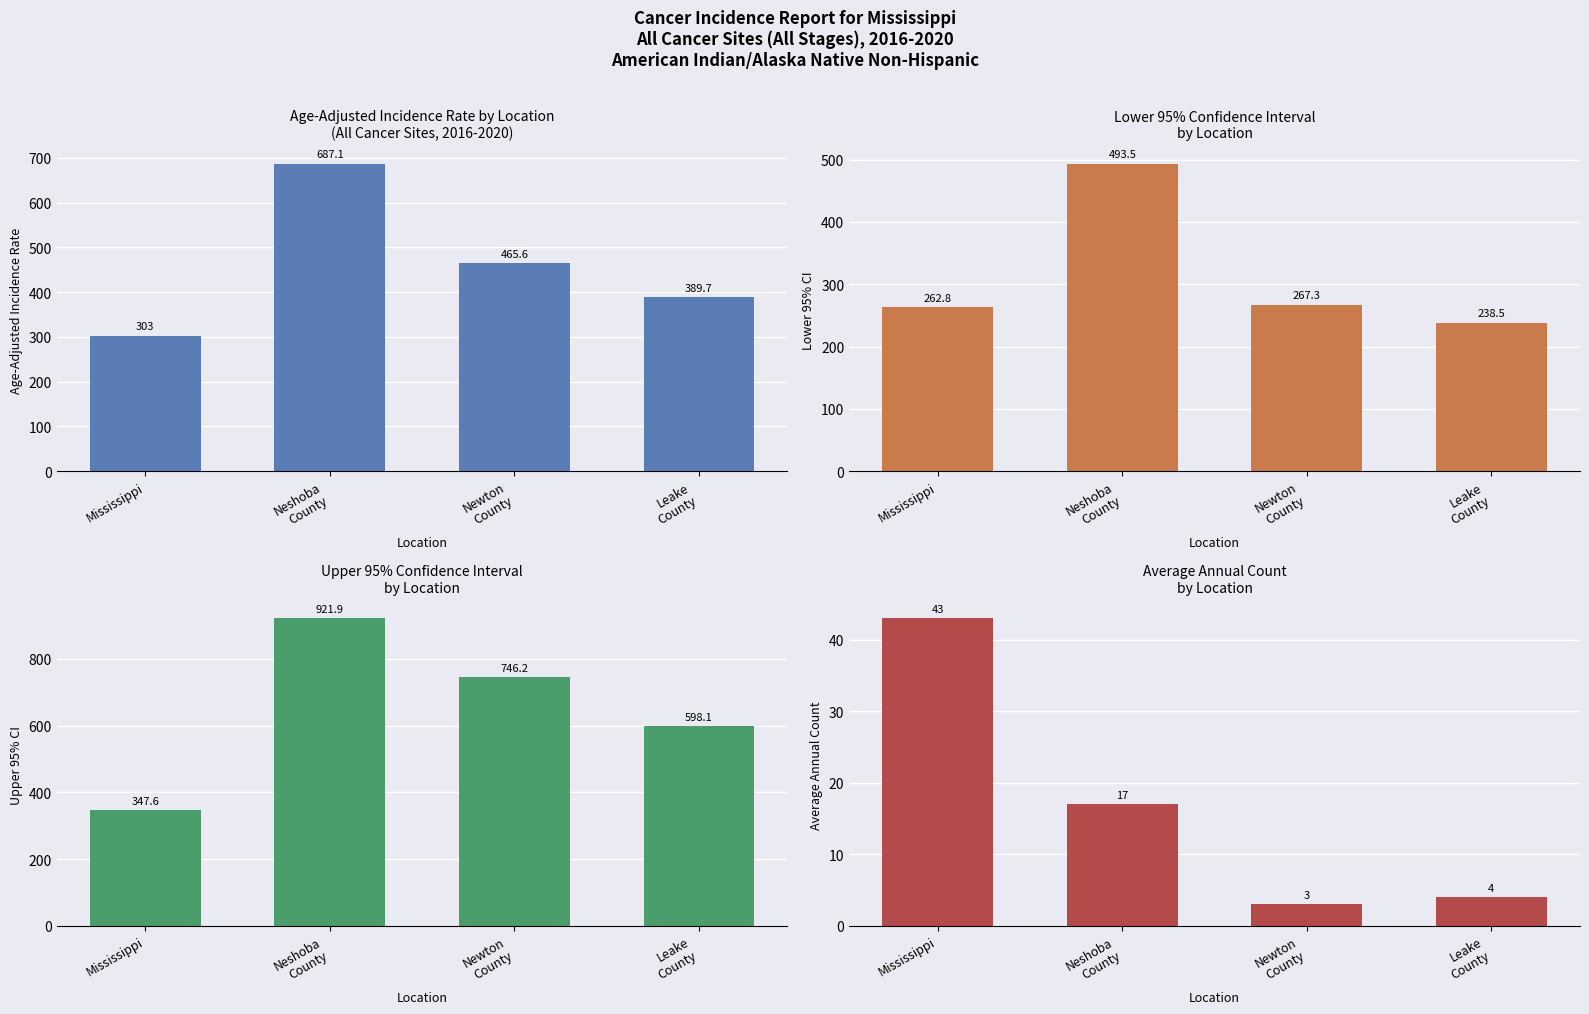

List the series in order of their peak value, lowest first.

Average Annual Count, Lower 95% CI, Age-Adjusted Incidence Rate, Upper 95% CI